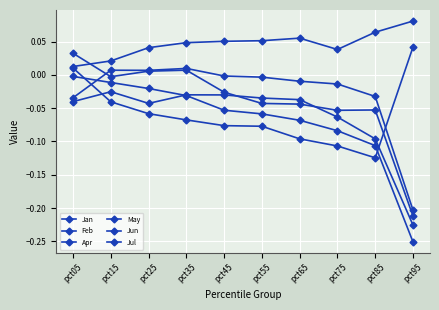

What is the minimum value for Jul?

-0.2